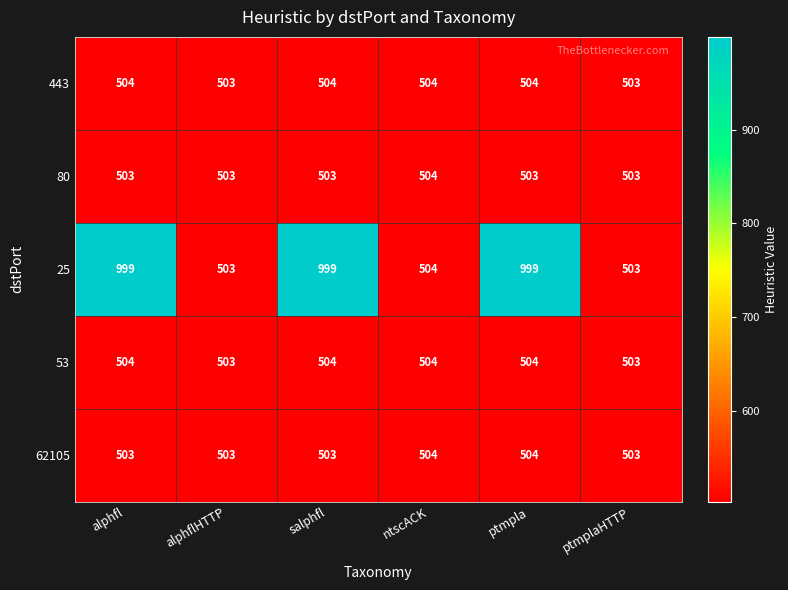

At how many categories does at least one series exceed 719?

3